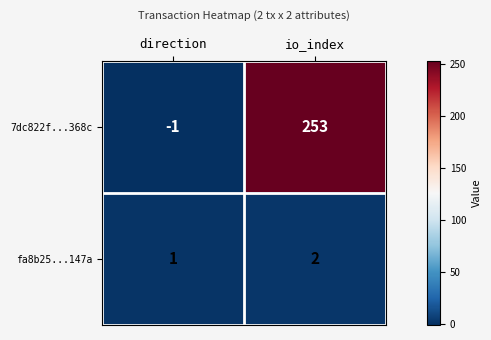

True or false: 7dc822f...368c has a value of 79 at io_index.

False